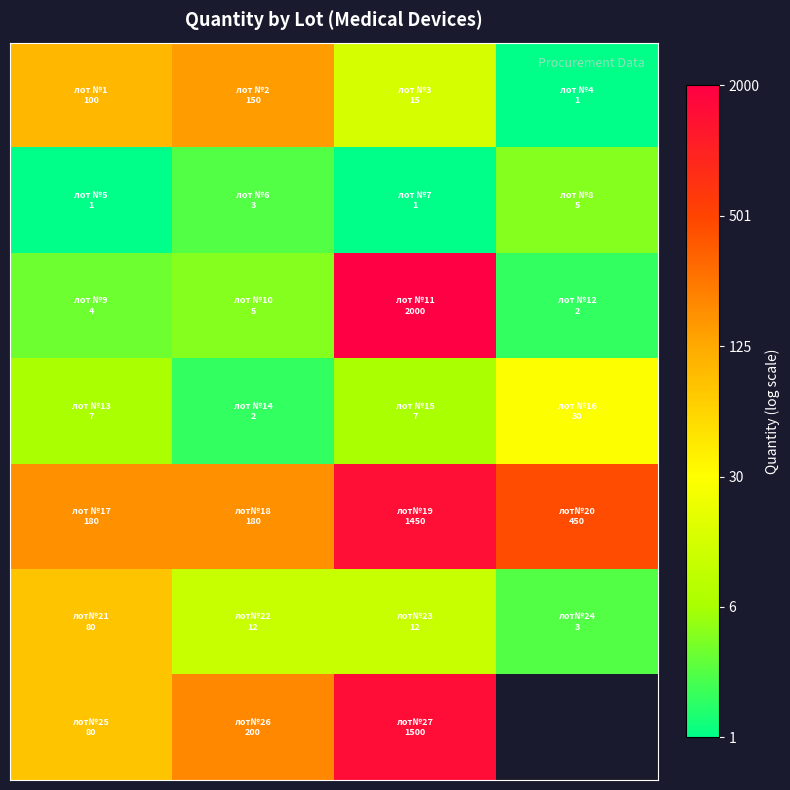

At how many categories does at least one series exceed 4?

4